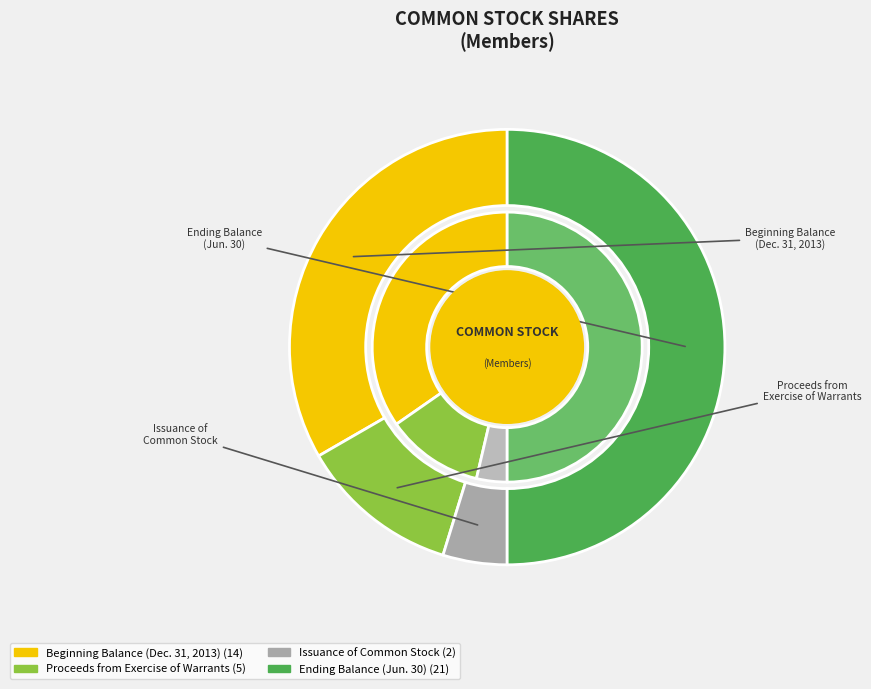

True or false: Proceeds from
Exercise of Warrants accounts for 1% of the total.

False